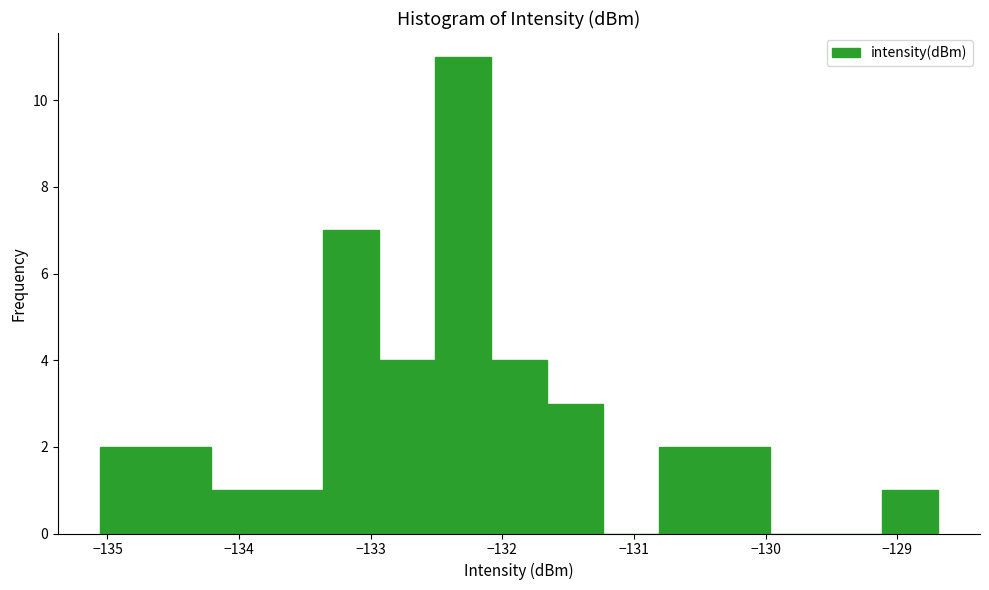

Over which range of the x-axis is the bar tallest?

-132.5 to -132.1